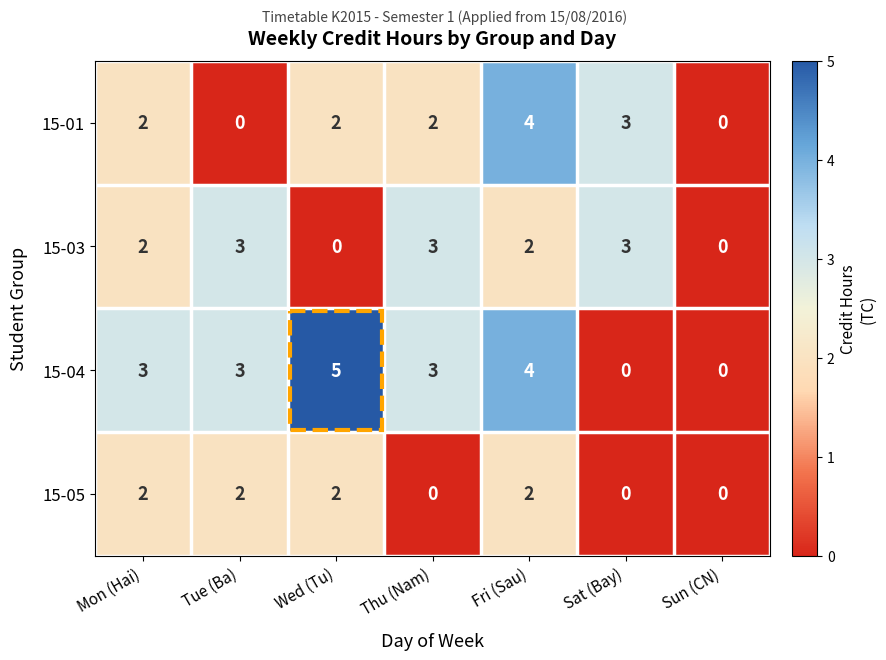

Which category has the highest value across all series?

Wed (Tu)